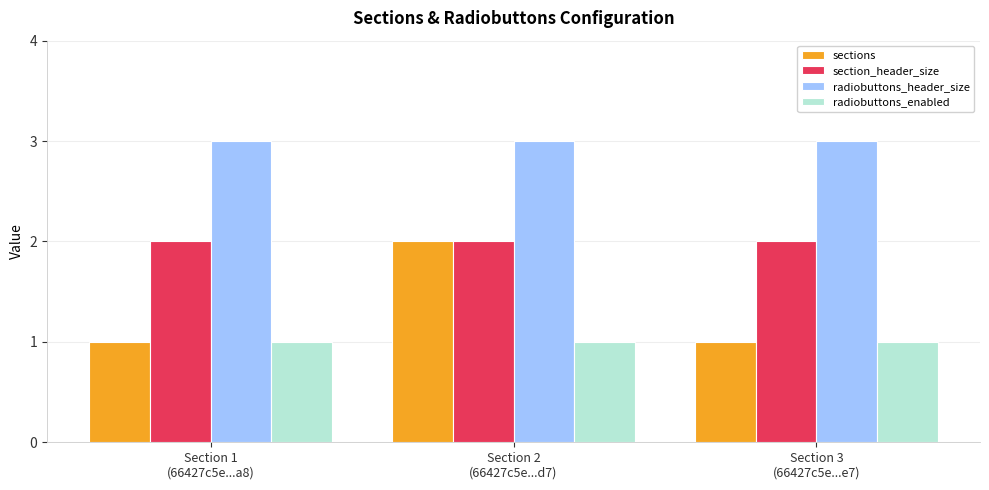

What position from the right is Section 3
(66427c5e...e7)?

1